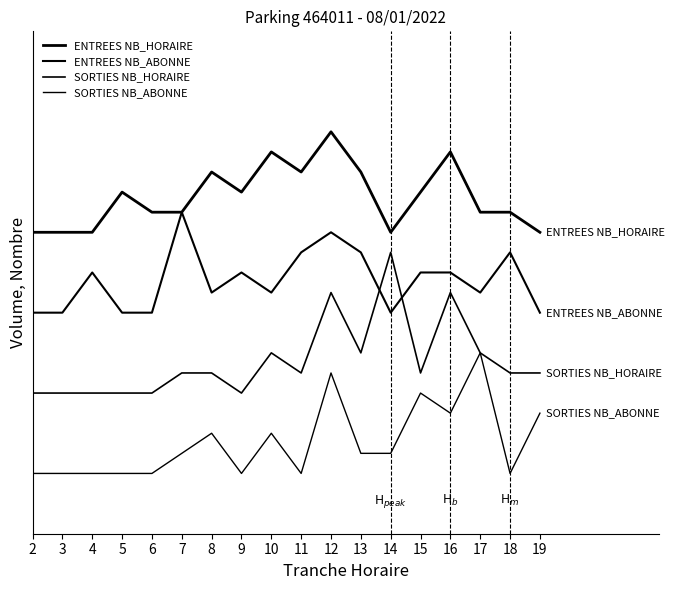

At which label does ENTREES NB_ABONNE reach its peak?

7